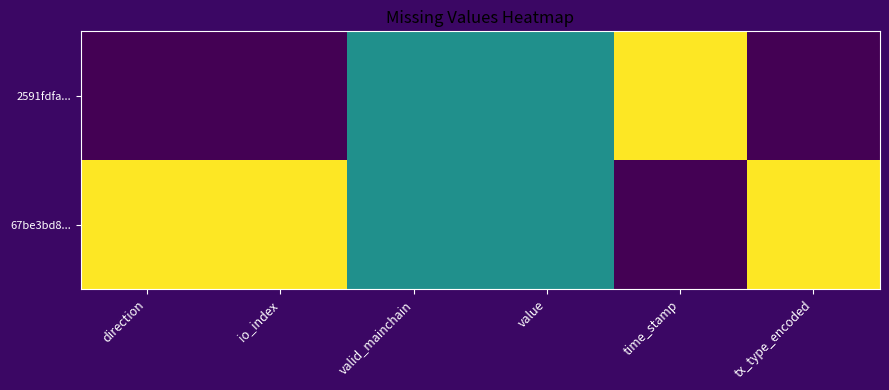

How many data points does each series have?

6